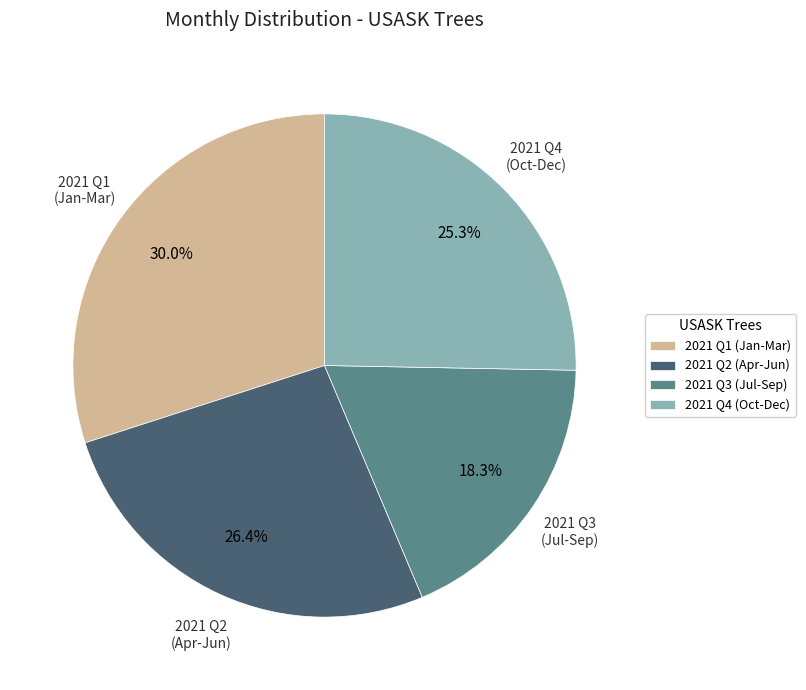

Is there a majority slice in this chart?

No